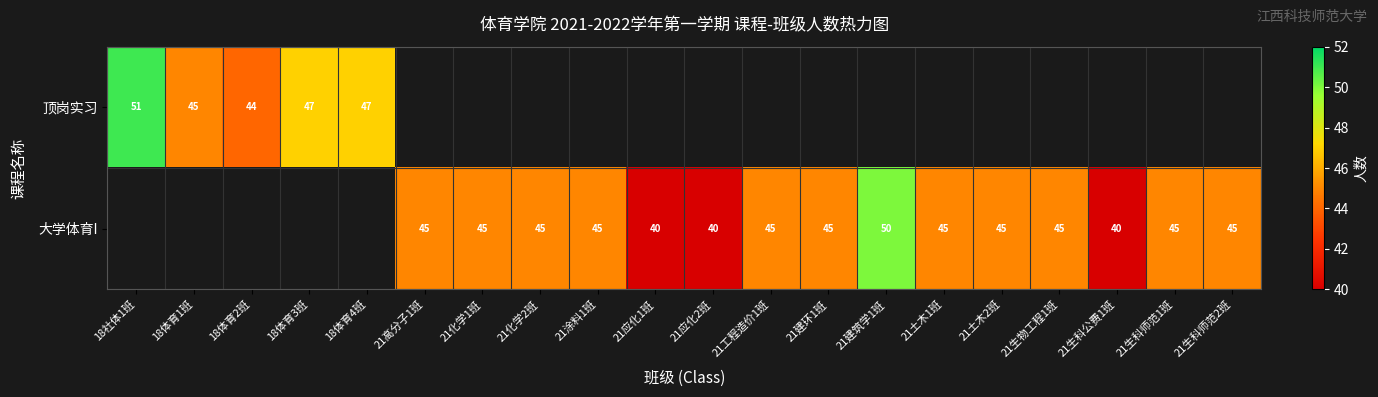

True or false: 大学体育I has a value of 15.9 at 21应化1班.

False